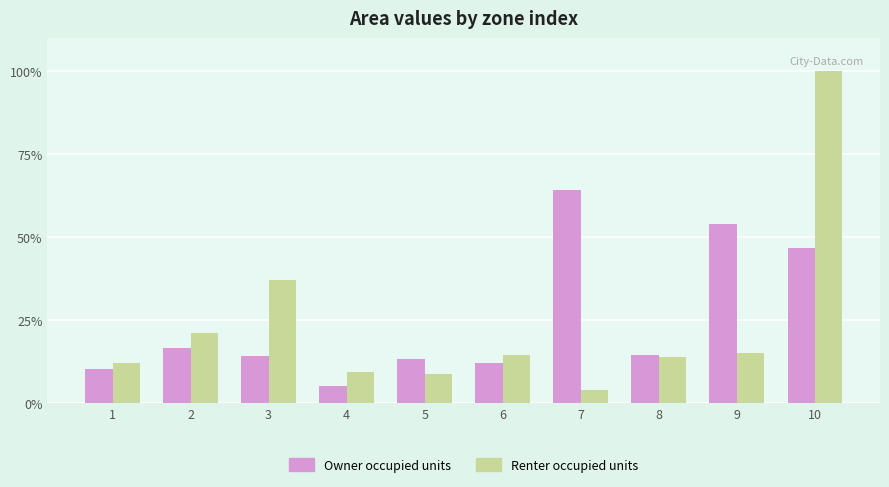

Which category has the highest value across all series?

10